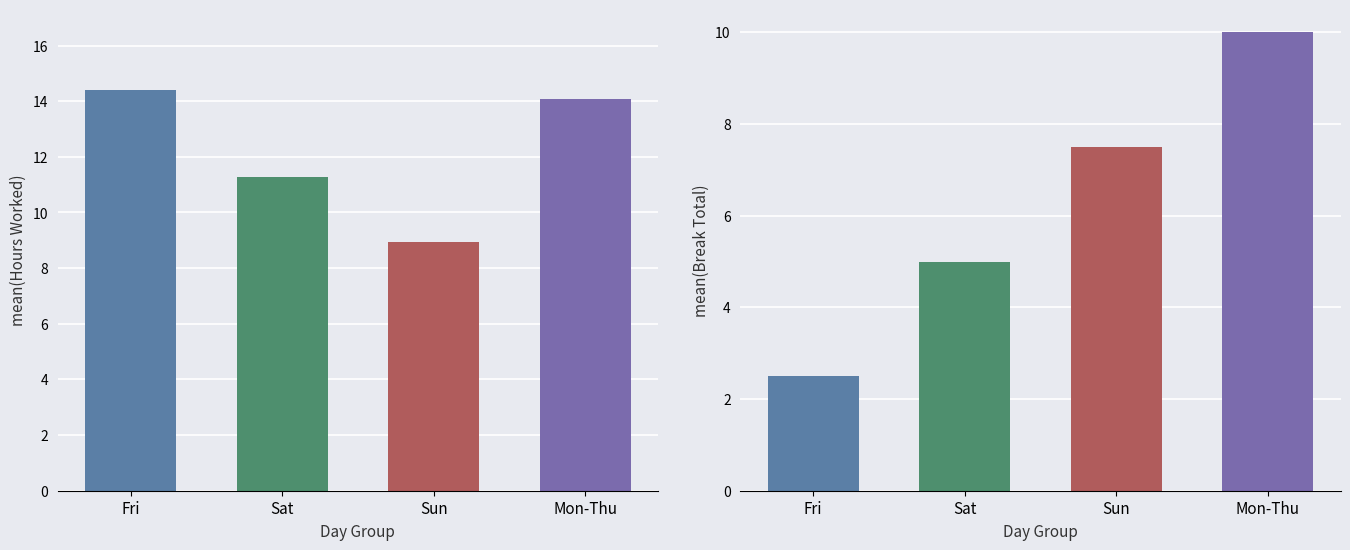

What is the approximate value of Hours Worked at 4-Sat?

11.5